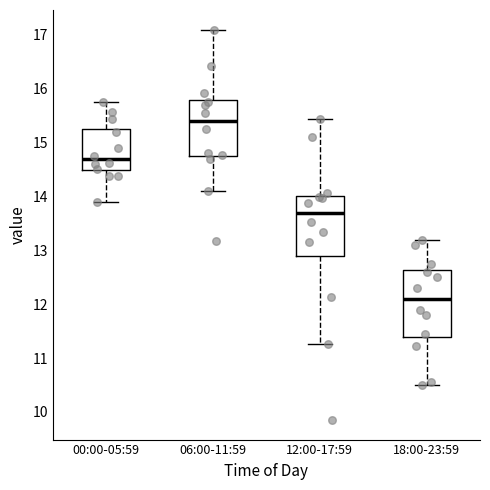

Which box is the tallest, from its lower edge to its upper edge?

18:00-23:59